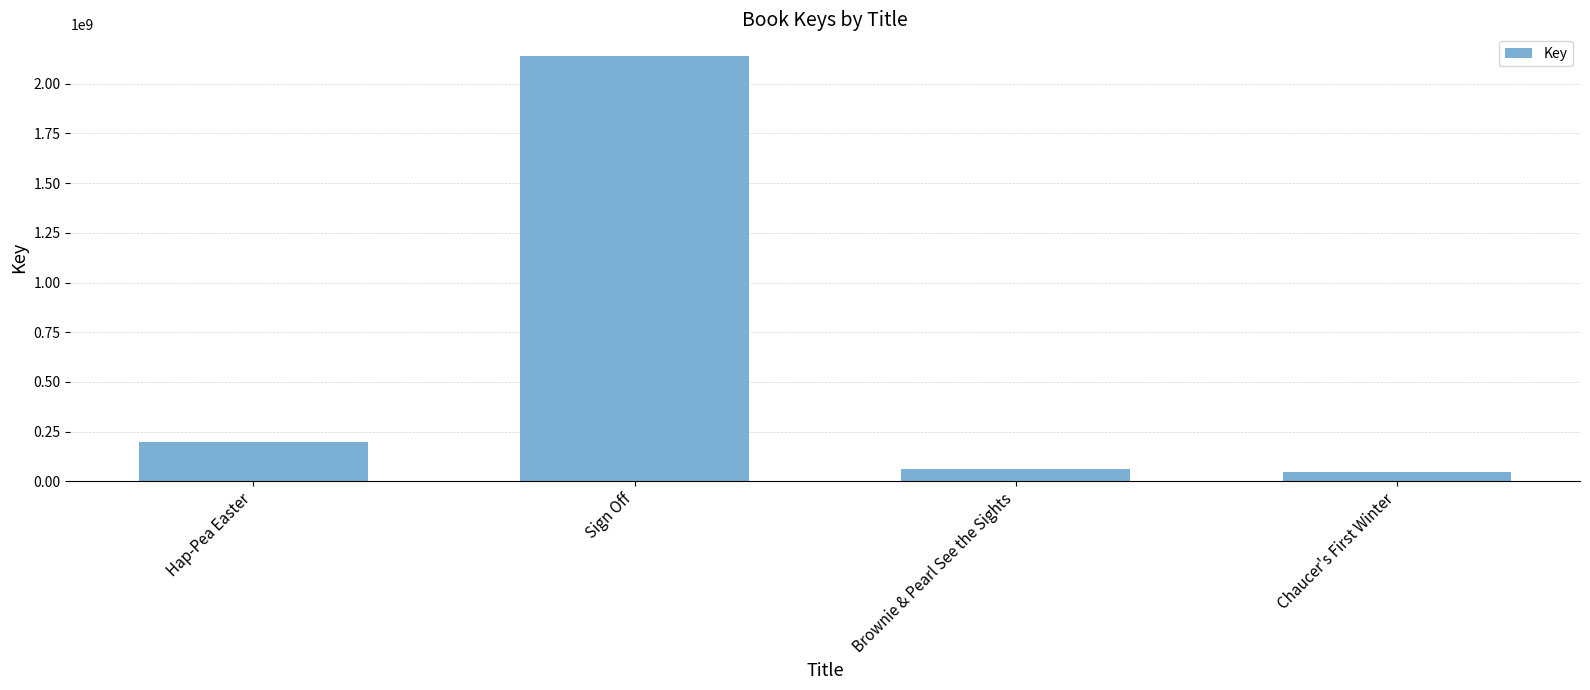

What is the difference between the maximum and second lowest values?

2079566248